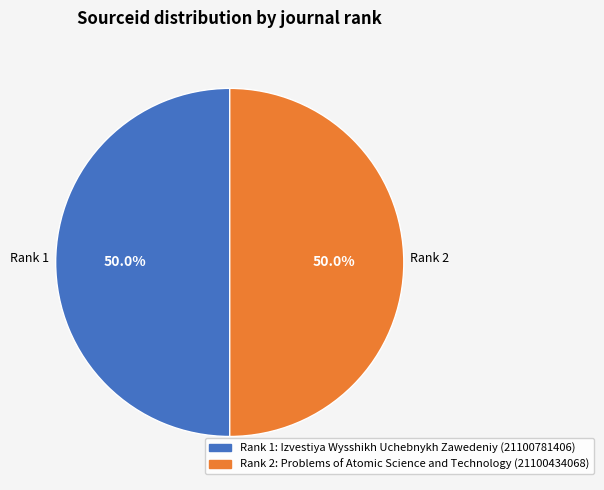

Approximately how many times larger is the value at Rank 2: Problems of Atomic Science and Technology (21100434068) compared to Rank 1: Izvestiya Wysshikh Uchebnykh Zawedeniy (21100781406)?

1.0